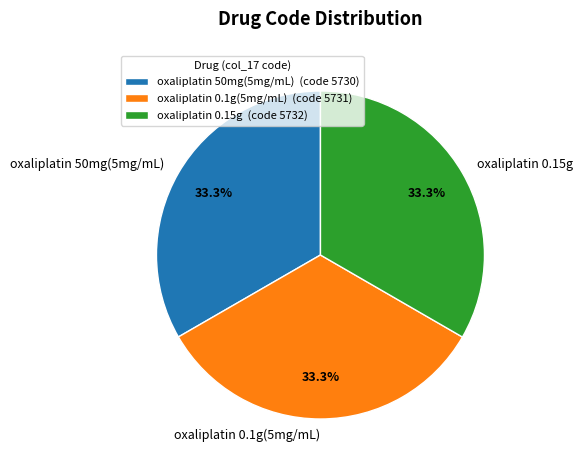

Approximately how many times larger is the value at oxaliplatin 0.1g(5mg/mL) compared to oxaliplatin 50mg(5mg/mL)?

1.0